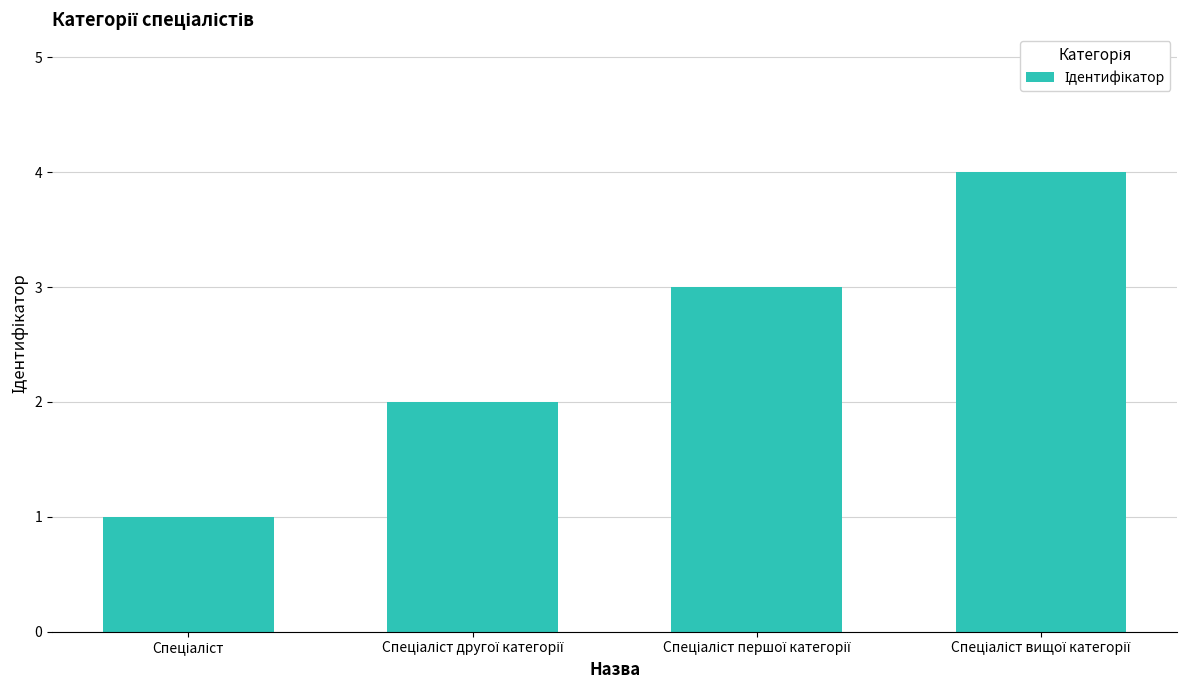

What is the value of the 1st bar from the left?

1